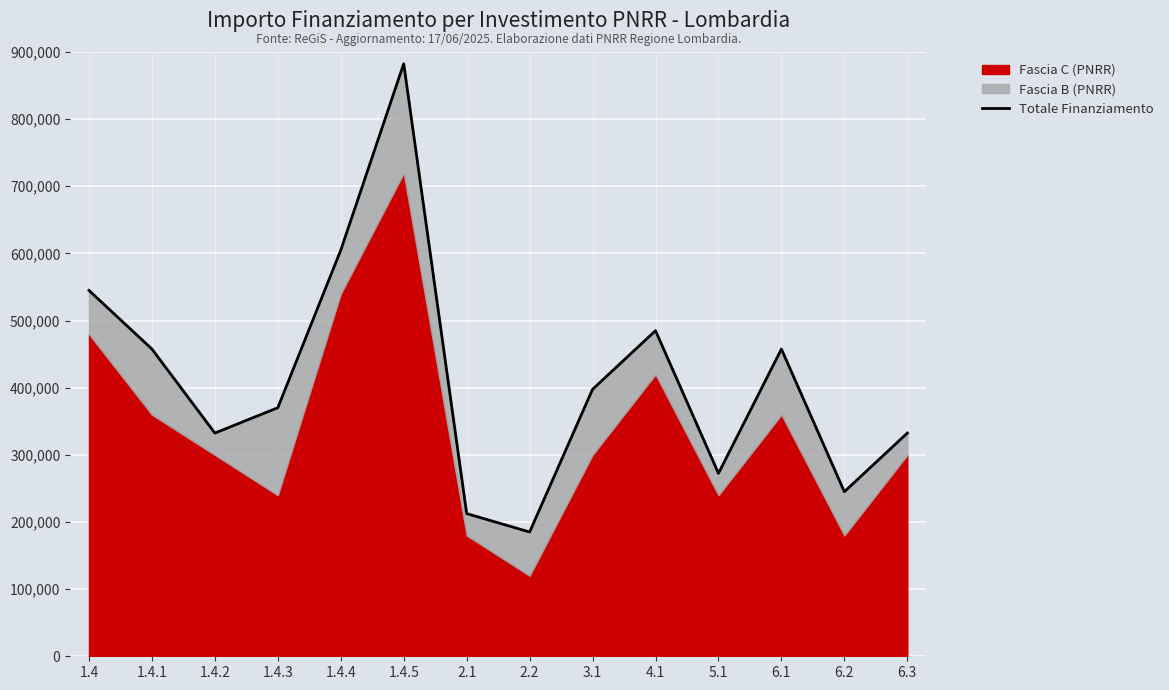

Reading right to left, transcribe all the data shown in this chart.

332419	245076	457563	272453	484940	397597	185110	212487	882537	604872	370220	332419	457563	544906